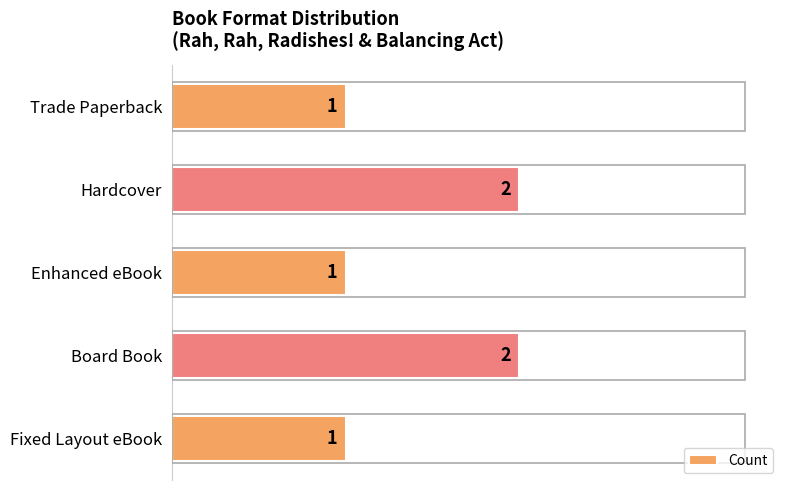

The value at Trade Paperback is 1. True or false?

True